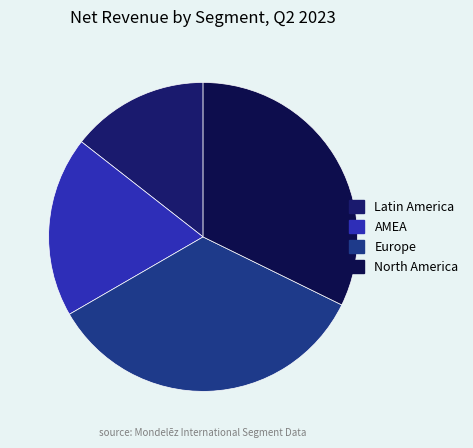

What is the ratio of the value at AMEA to the value at North America?

0.6